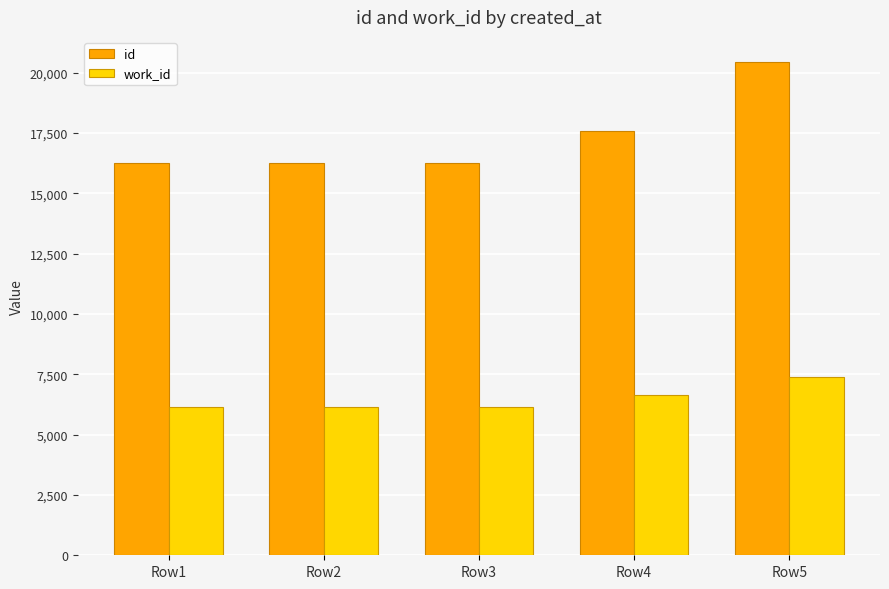

The work_id series shows 10724 at Row5. True or false?

False